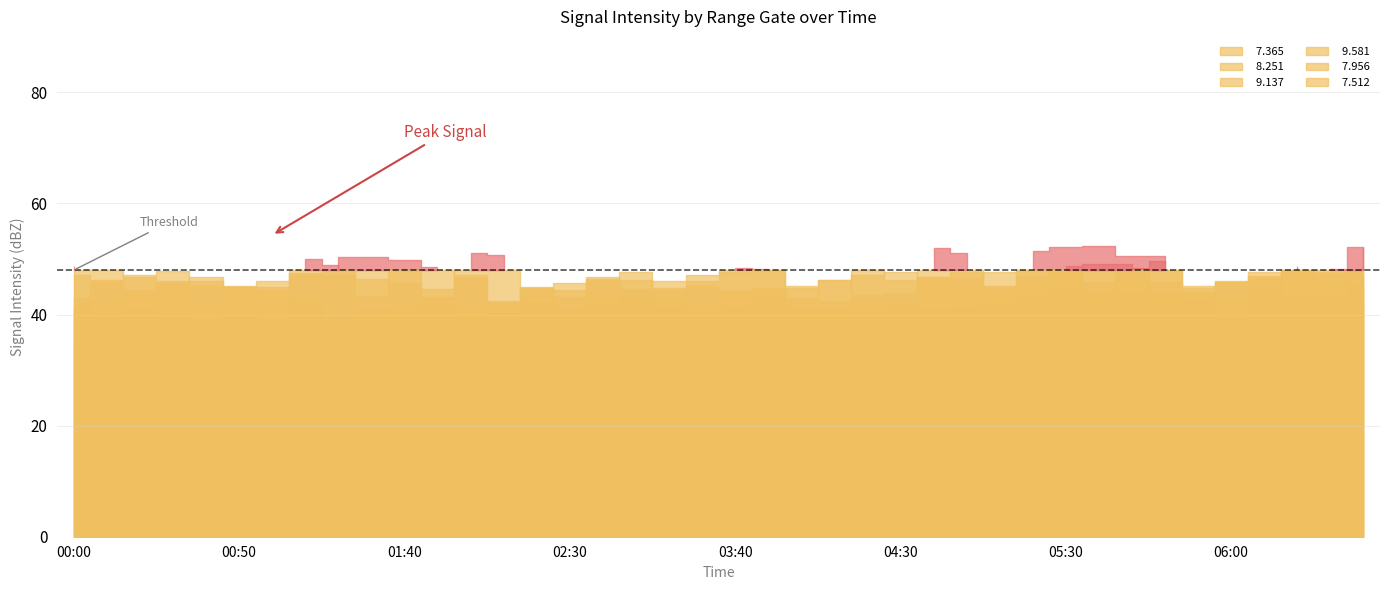

Which series has the largest total across all categories?

  7.365